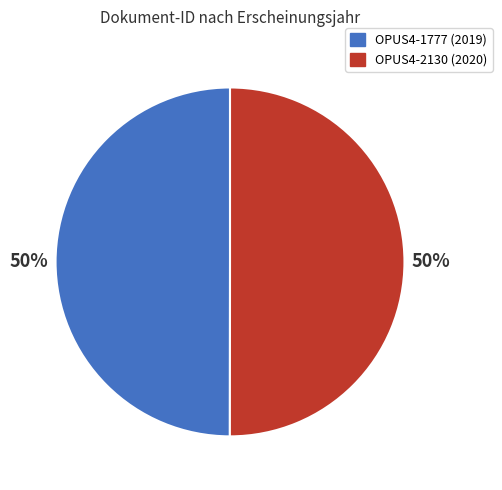

Approximately how many times larger is the value at OPUS4-1777 compared to OPUS4-2130?

1.0